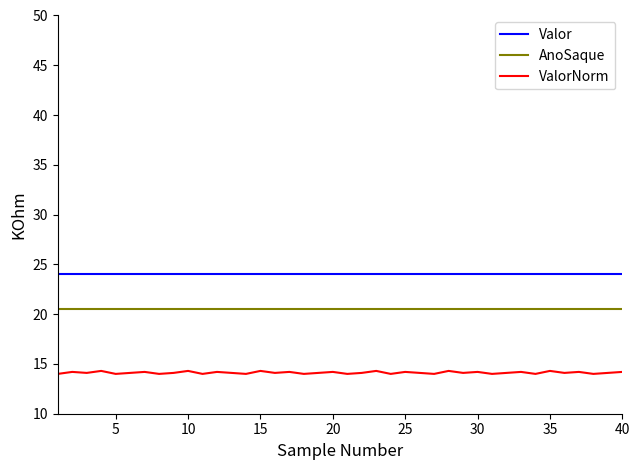

What is the lowest value of the AnoSaque series?

20.5